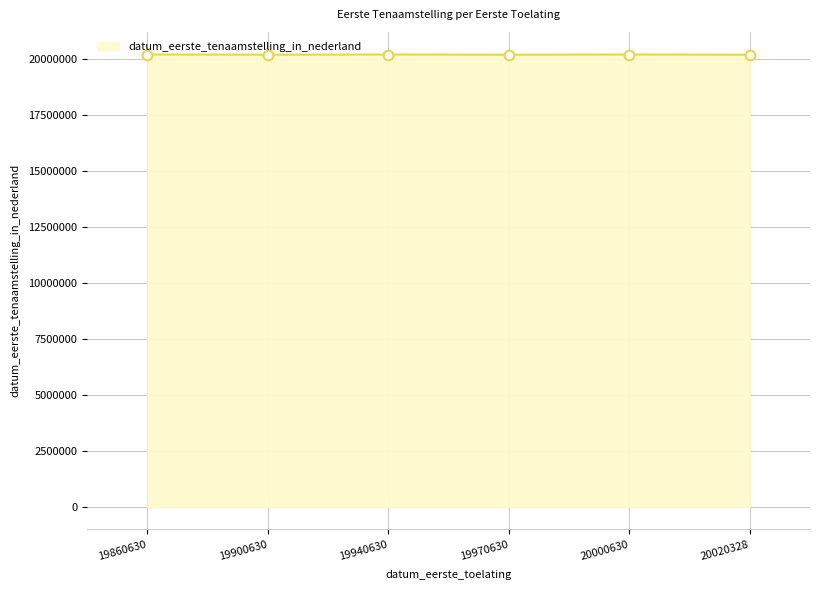

True or false: the data shows 11926812 at 19970630.

False